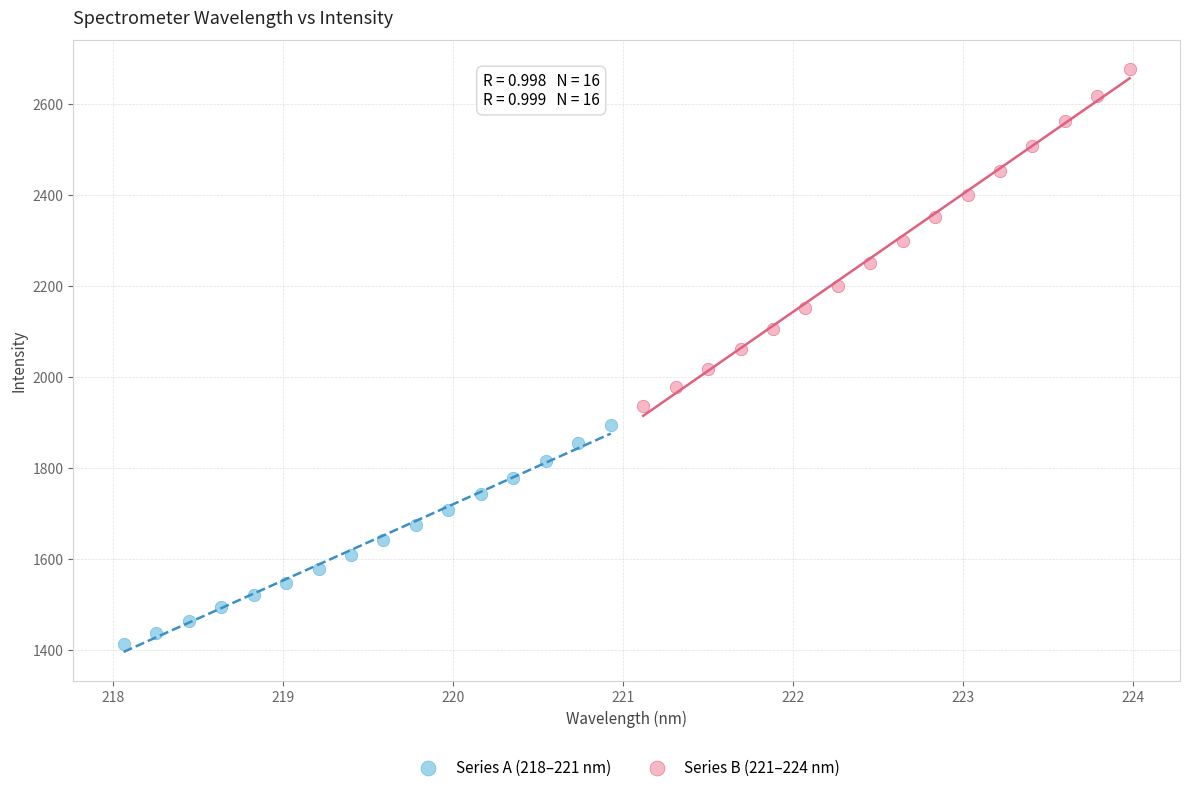

Which series has the largest Y range (max minus min)?

Series B (221–224 nm)